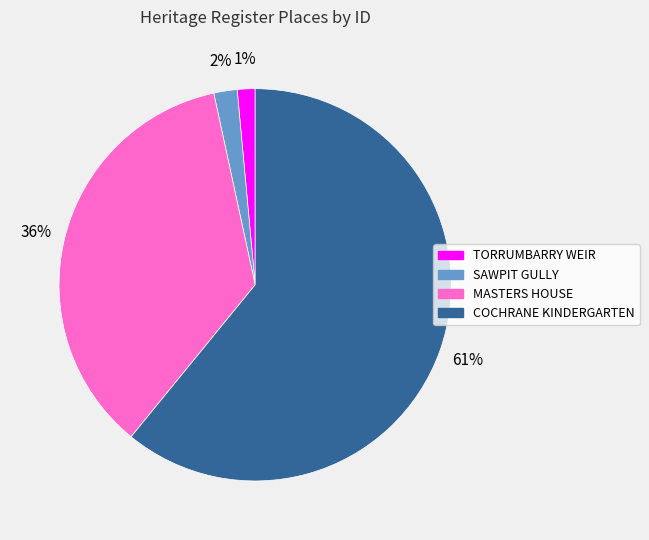

Is there any slice that represents more than half of the pie?

Yes